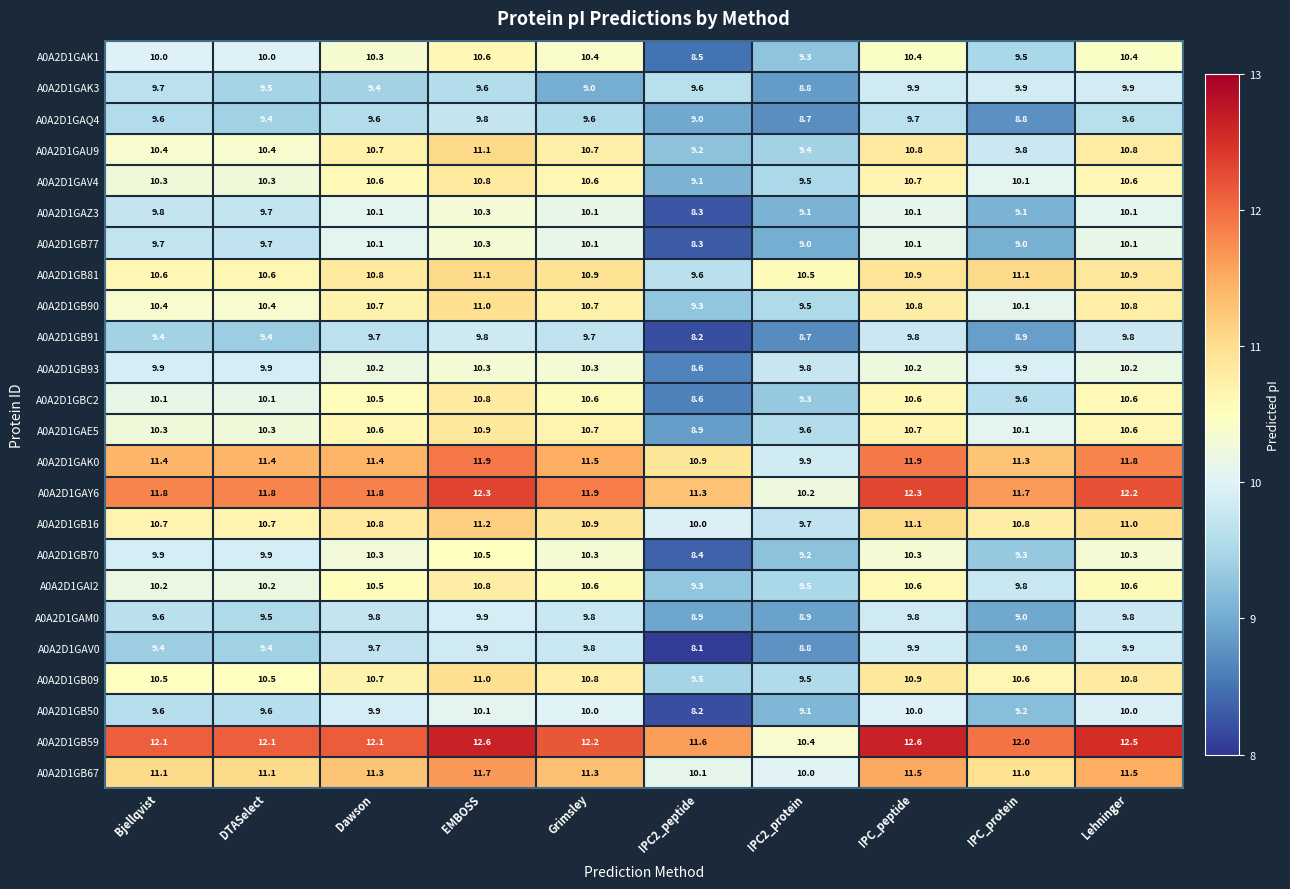

What is the difference between the maximum and minimum values in the A0A2D1GB77 series?

2.0